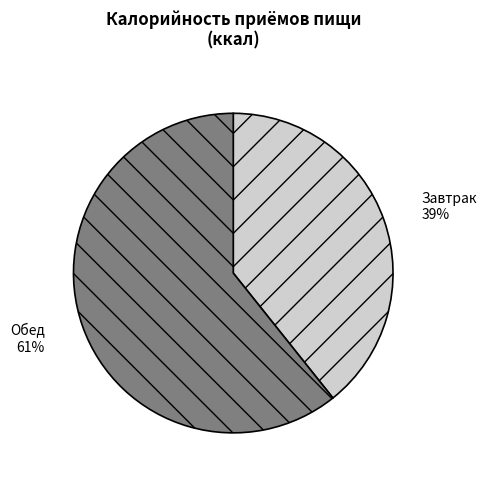

How many slices are in this pie chart?

2